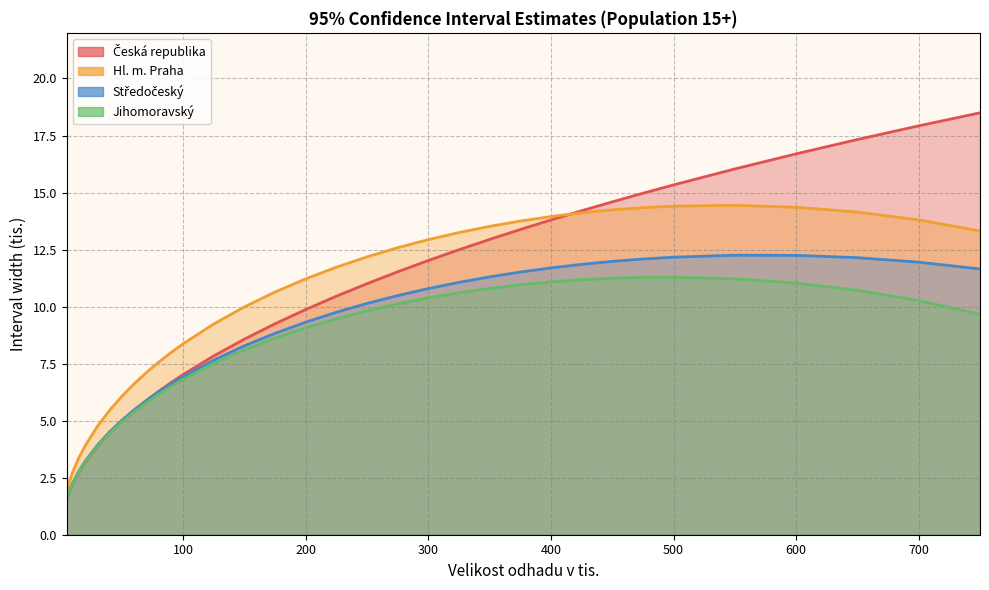

The Středočeský series shows 6.9 at 100. True or false?

True